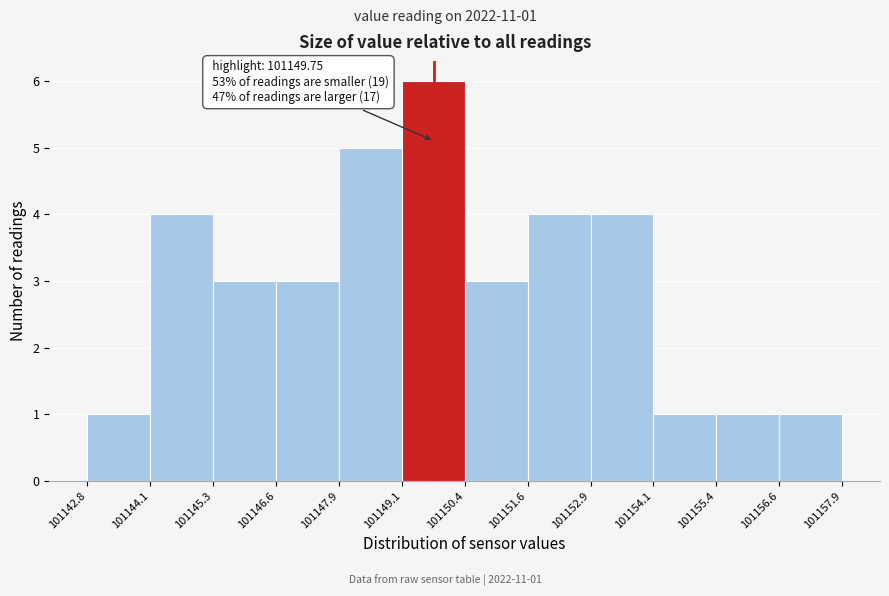

Which range on the x-axis has the tallest bar?

101149.1 to 101150.4